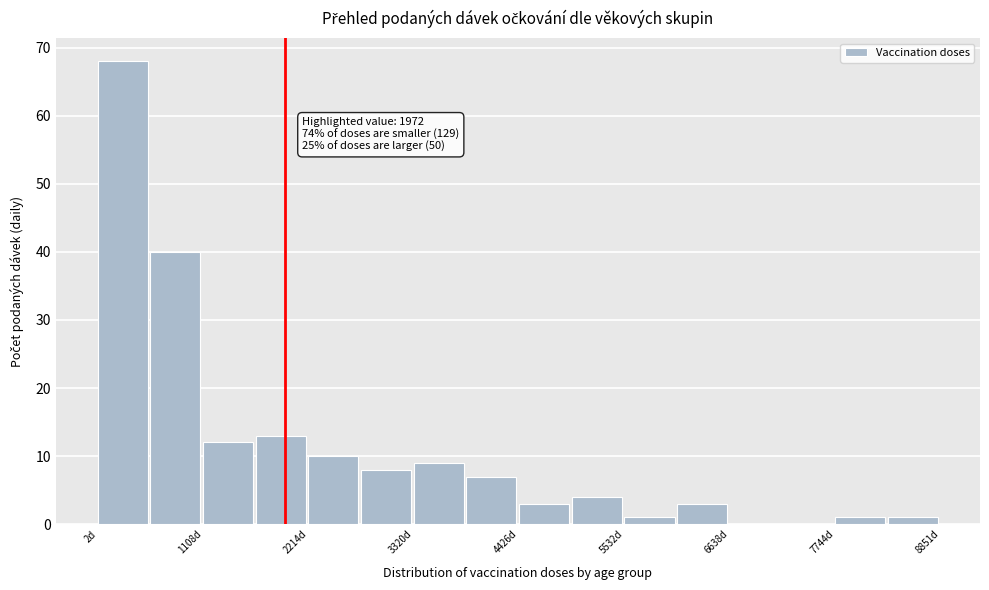

Read against the x-axis, roughly where is the centre of the tallest bar?

200